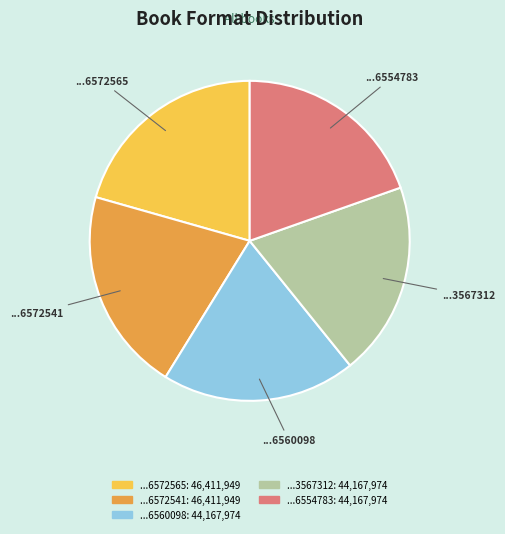

Does any single category account for the majority?

No